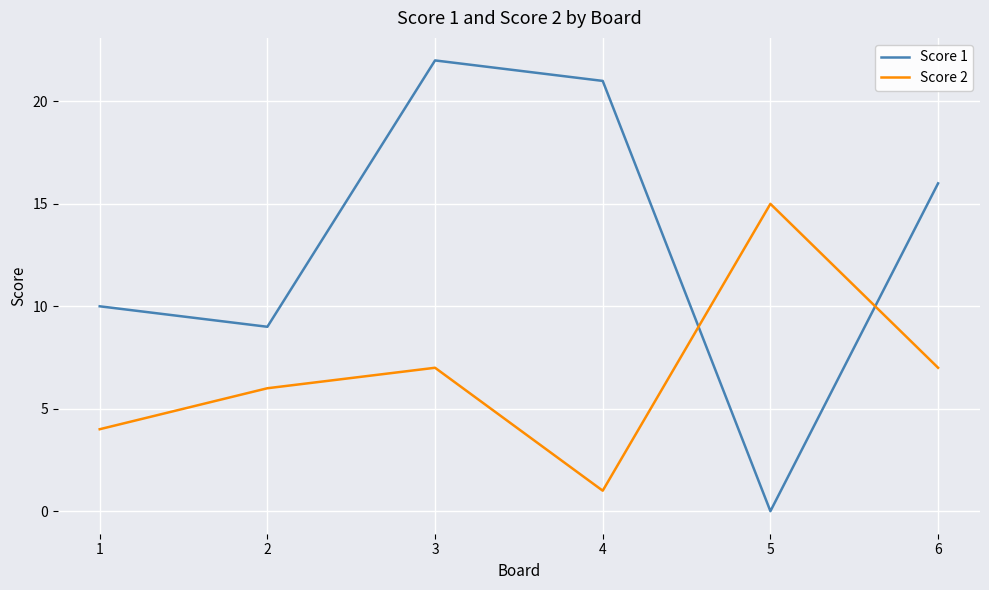

The value of Score 2 at 1 is 4. True or false?

True